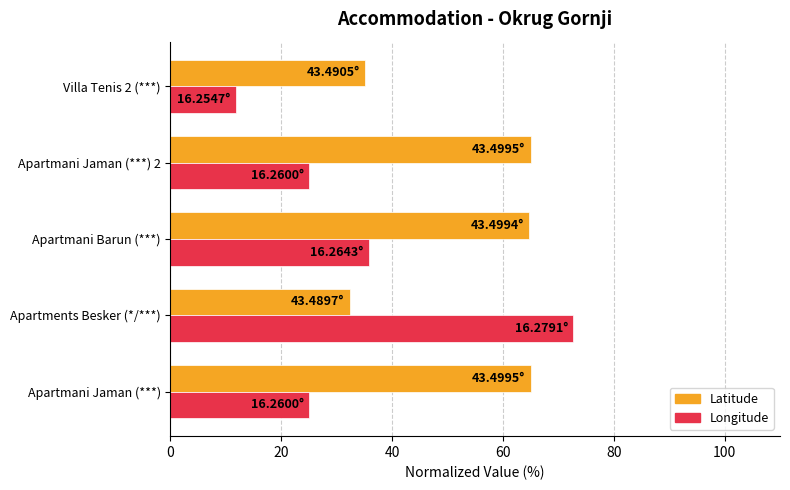

Which label corresponds to the smallest value in the chart?

Villa Tenis 2 (***)